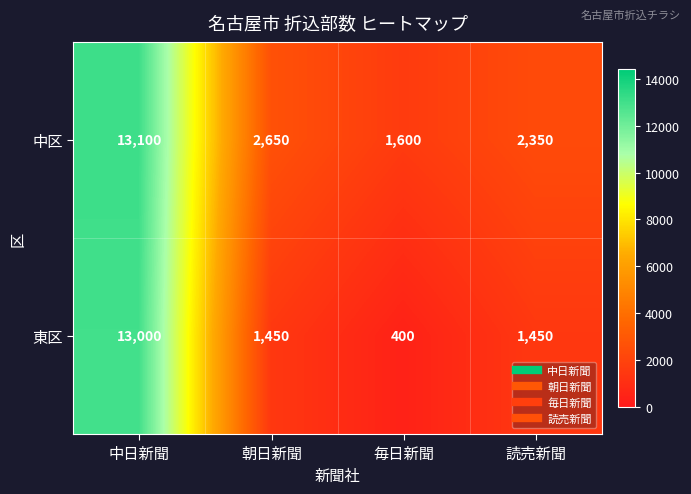

Reading left to right, list all the values displayed in this chart.

中区: 中日新聞=13100	朝日新聞=2650	毎日新聞=1600	読売新聞=2350
東区: 中日新聞=13000	朝日新聞=1450	毎日新聞=400	読売新聞=1450